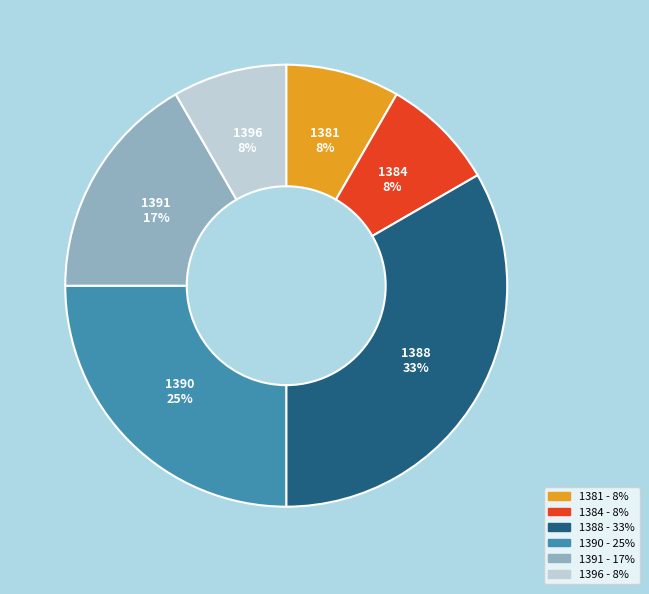

To the nearest percent, what is the average slice percentage?

17%